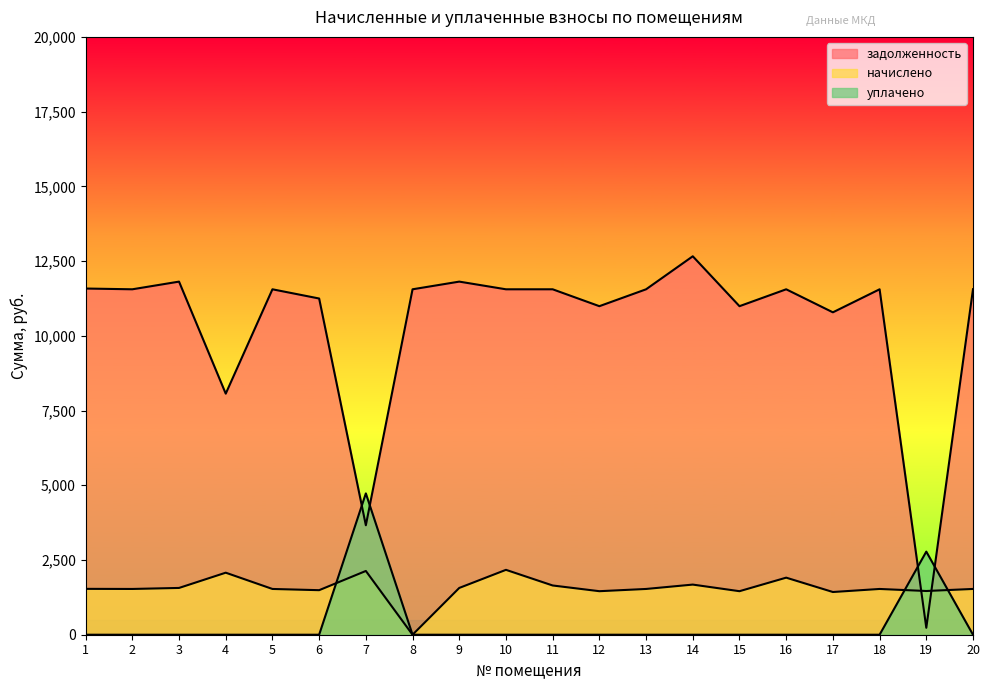

Which series ends up on top after the final intersection of уплачено and задолженность?

задолженность